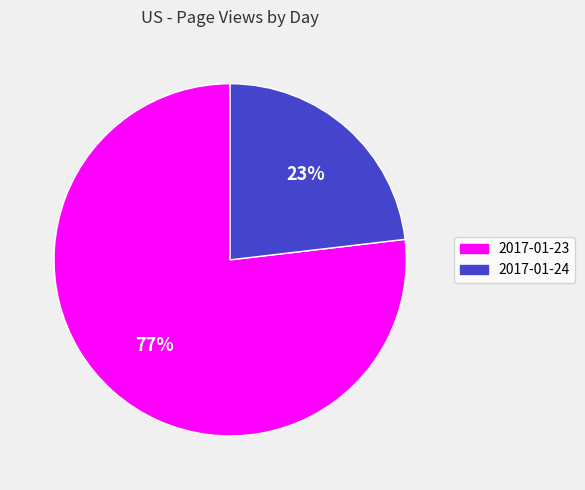

Between 2017-01-24 and 2017-01-23, which is larger?

2017-01-23